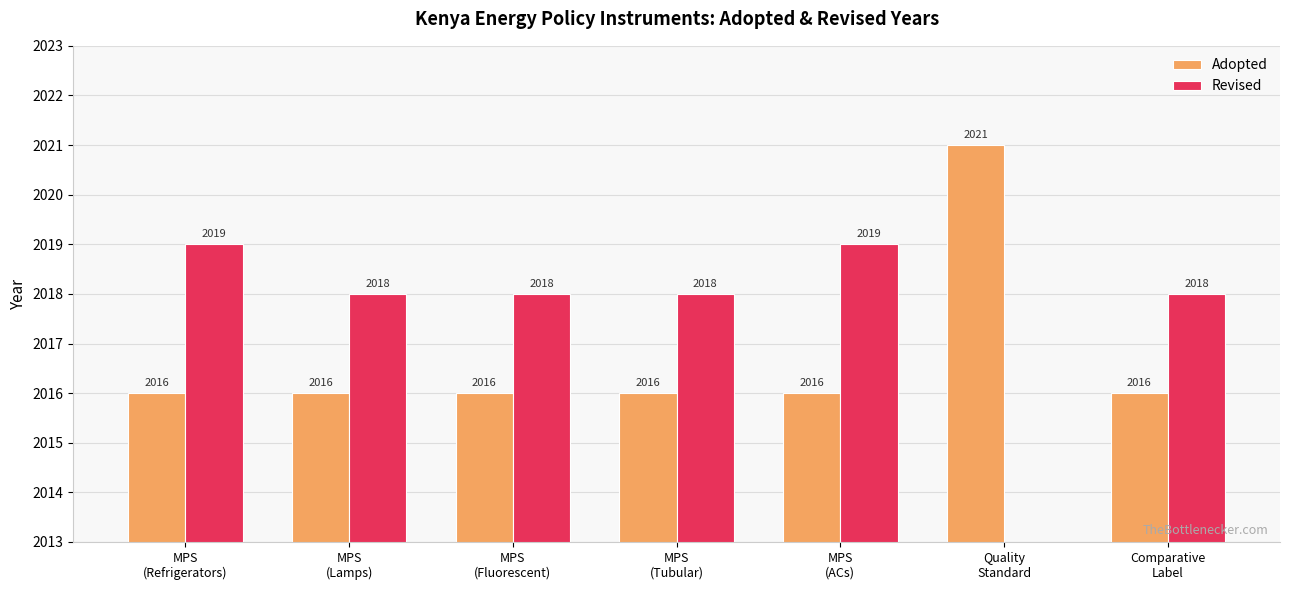

Reading left to right, list all the values displayed in this chart.

Adopted: 2016	2016	2016	2016	2016	2021	2016
Revised: 2019	2018	2018	2018	2019	0	2018